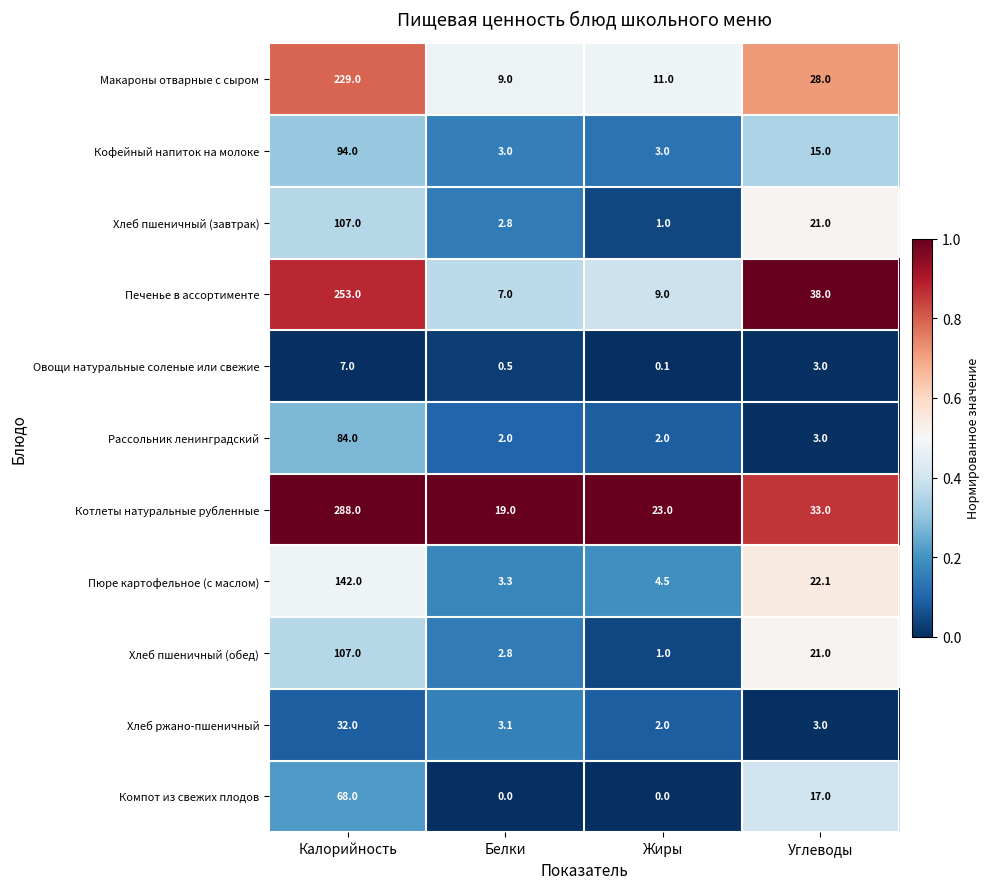

Which series has the largest range (max minus min)?

Котлеты натуральные рубленные